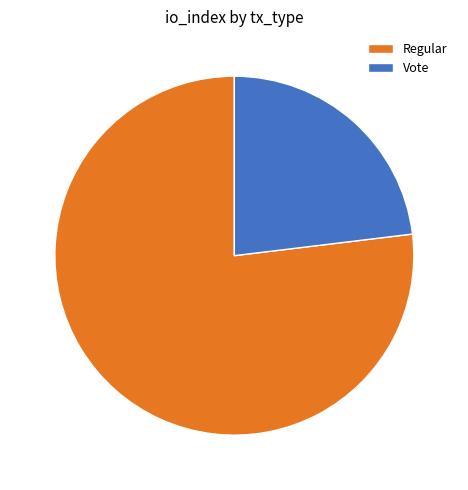

Between Regular and Vote, which is larger?

Regular